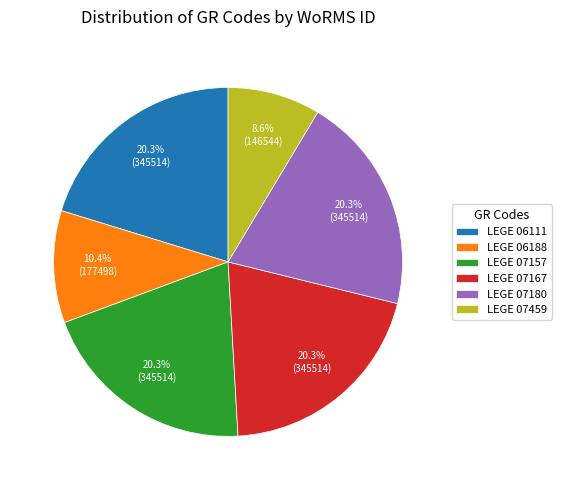

How many slices are in this pie chart?

6